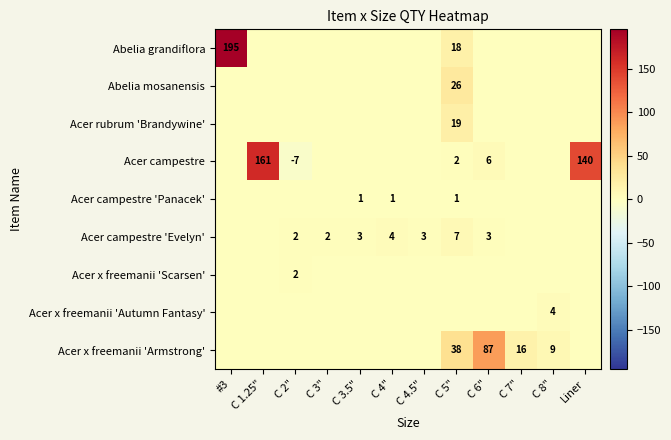

Is it true that Acer x freemanii 'Armstrong' equals 17 at C 6"?

False